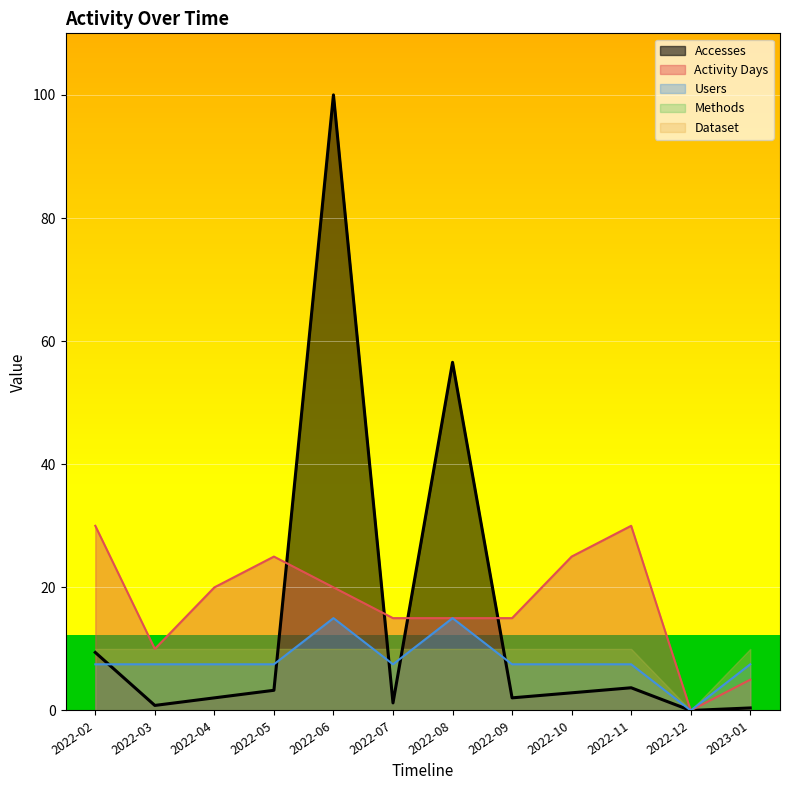

What is the average value of the Accesses series?

15.2